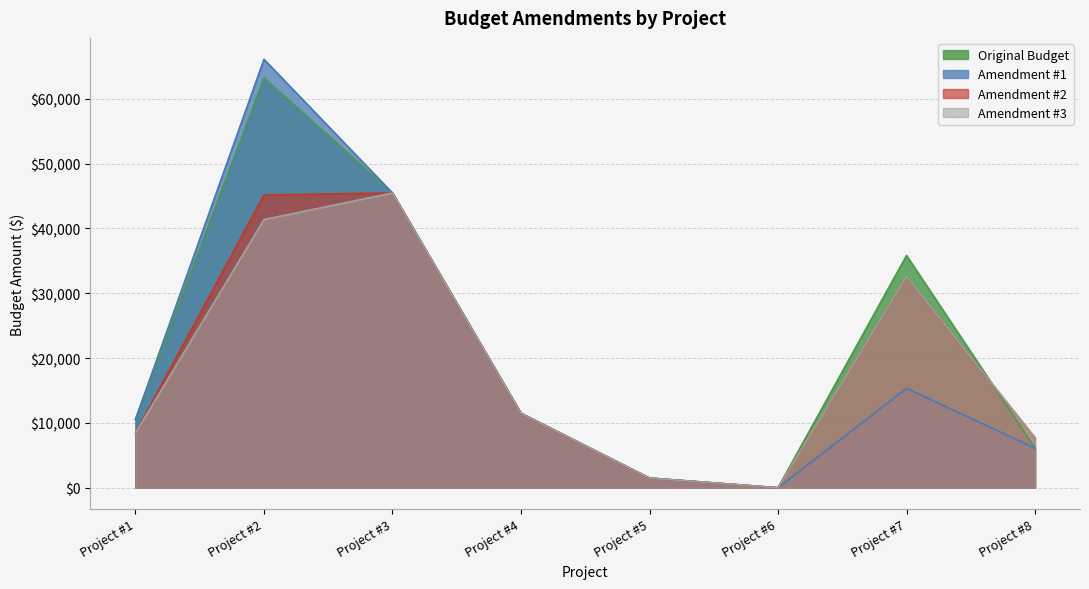

What is the difference between the second highest and minimum values in the Amendment #2 series?

45155.0